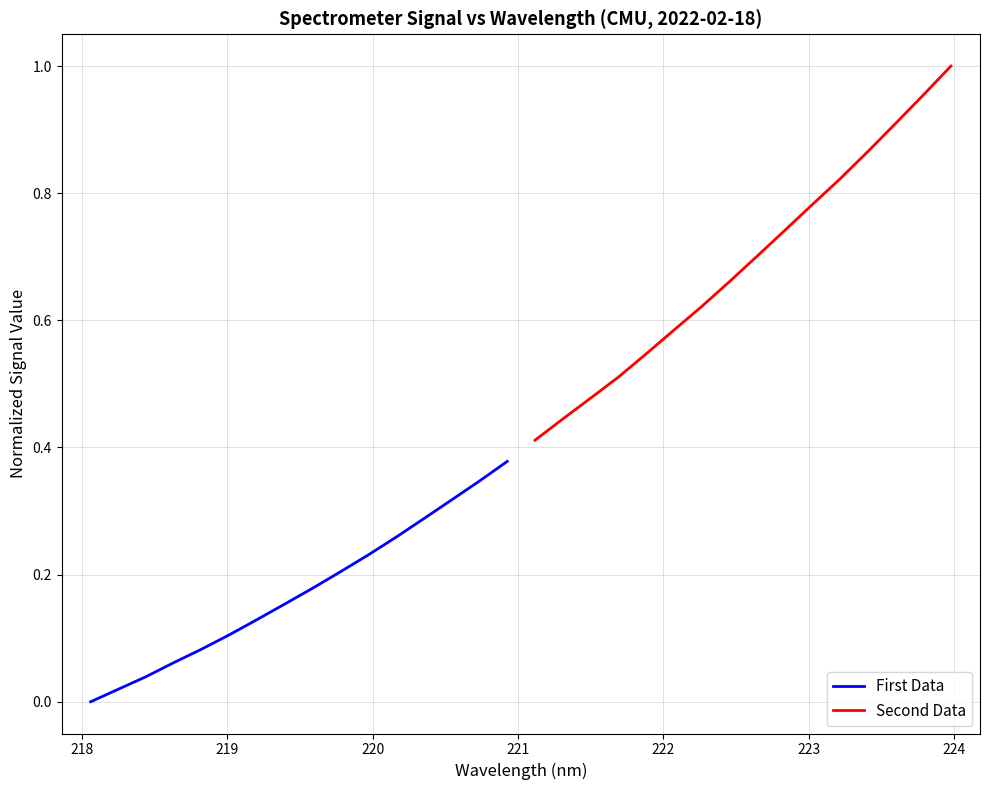

List the series in order of their peak value, lowest first.

First Data, Second Data